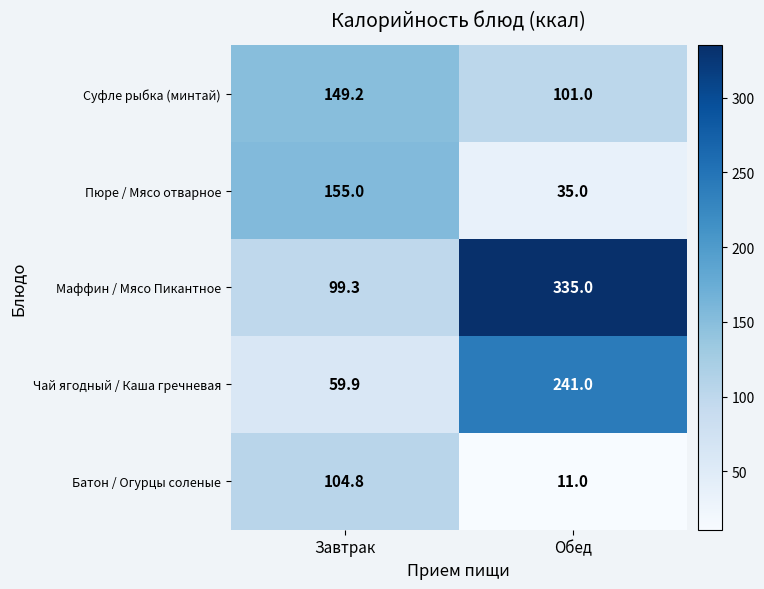

What is the total value across all series at Обед?

723.0